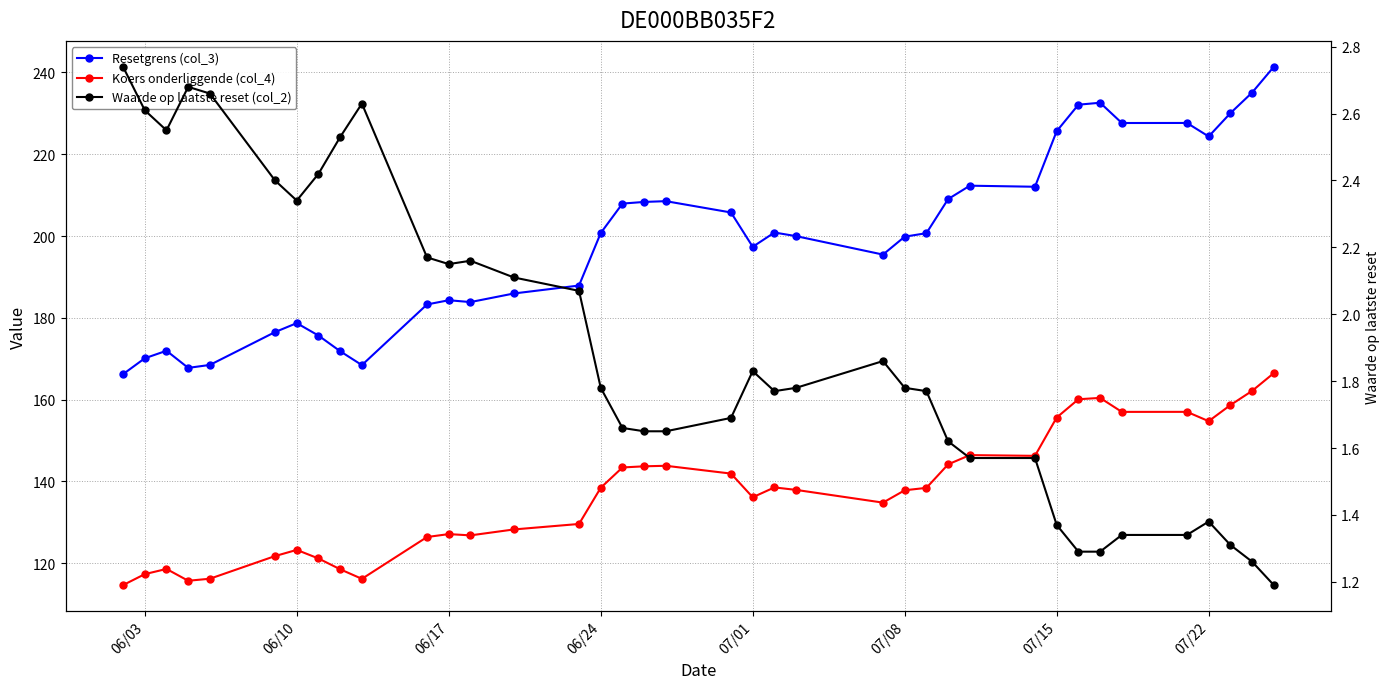

Is it true that Resetgrens (col_3) equals 74.9 at 14?

False